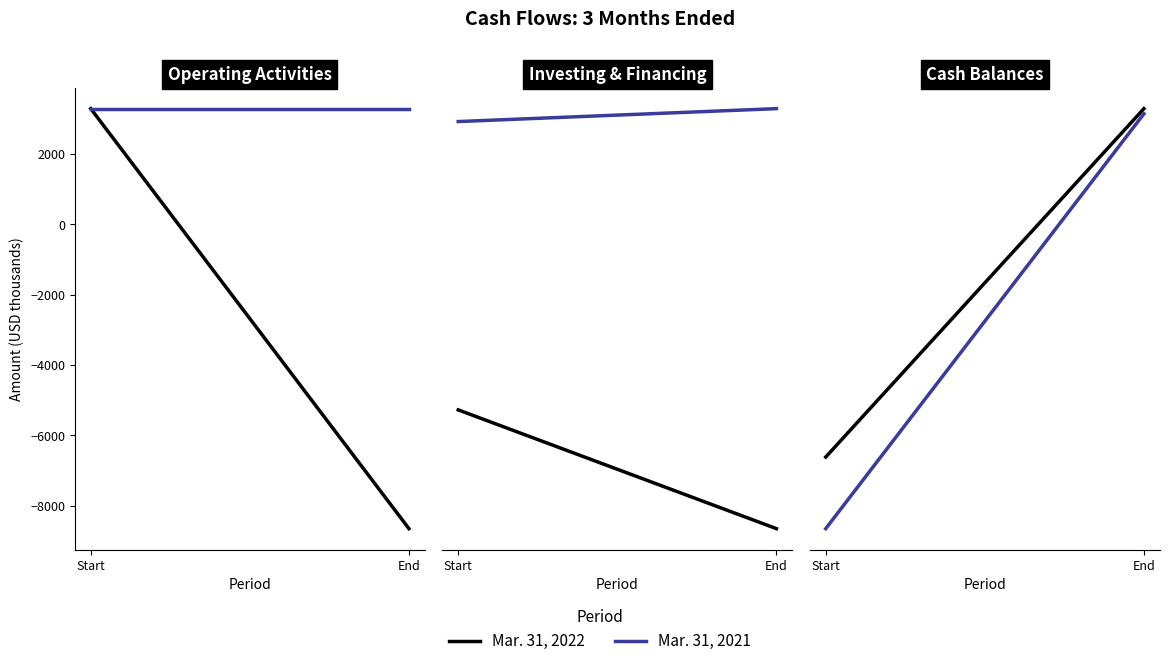

The value of Mar. 31, 2021 at End is 361891. True or false?

False